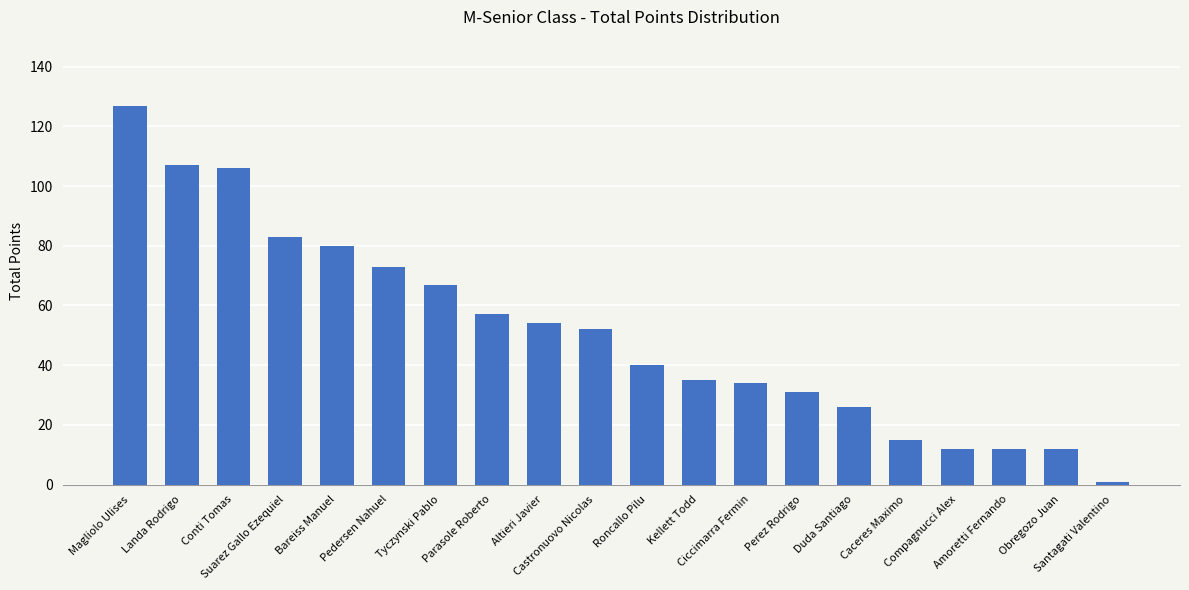

Between Compagnucci Alex and Altieri Javier, which is larger?

Altieri Javier